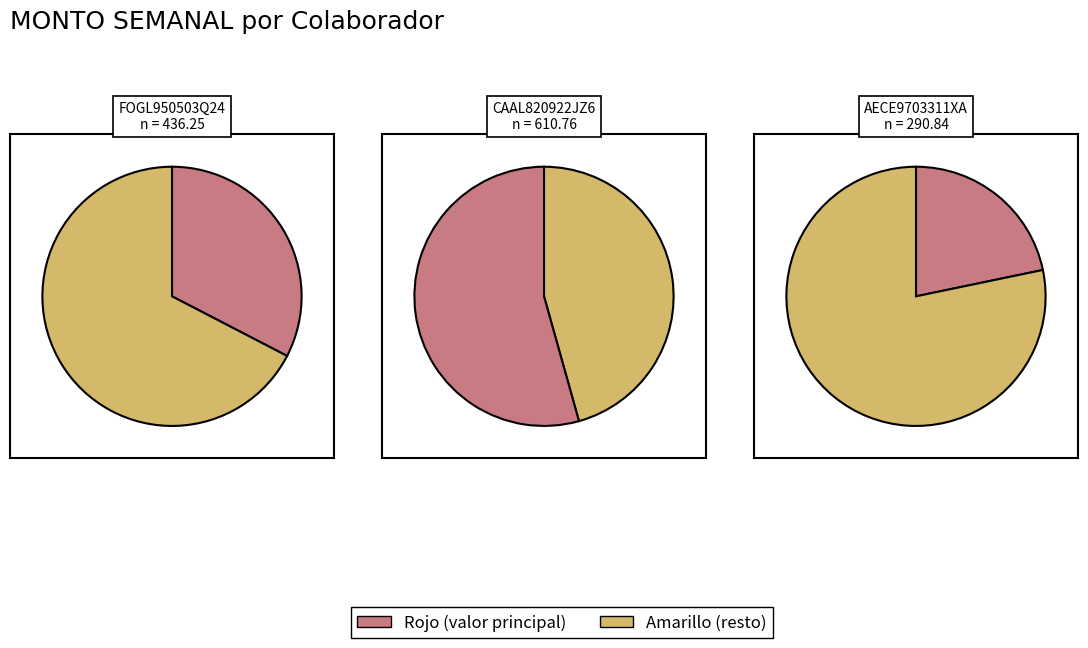

Approximately how many times larger is the value at AECE9703311XA compared to CAAL820922JZ6?

0.5